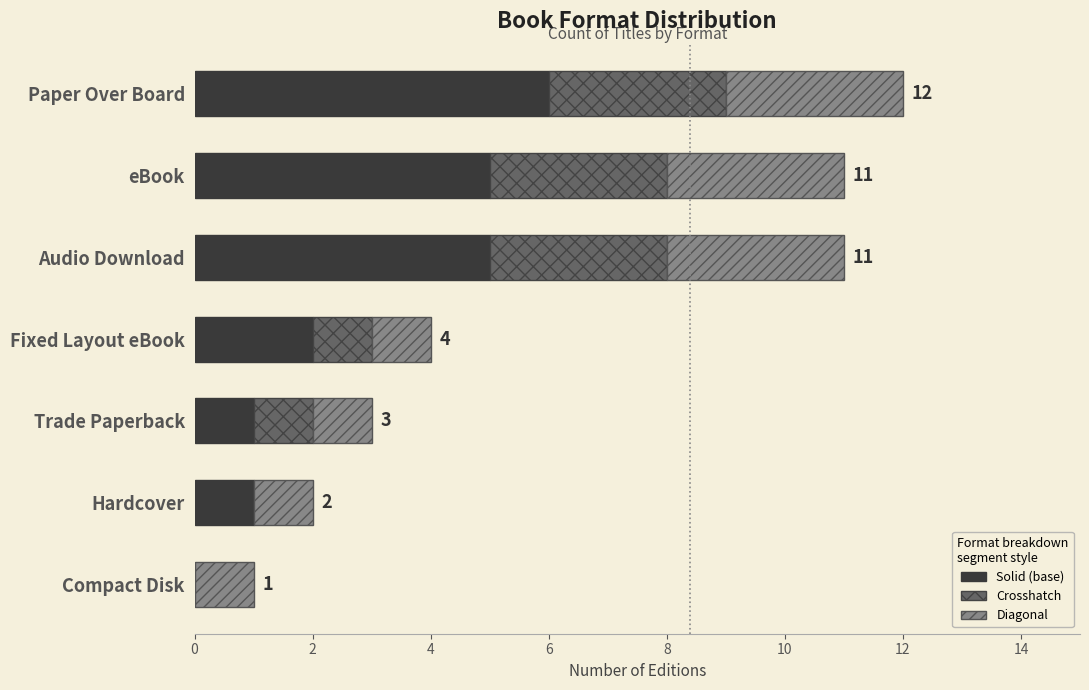

What is the total value across all series at Trade Paperback?

3